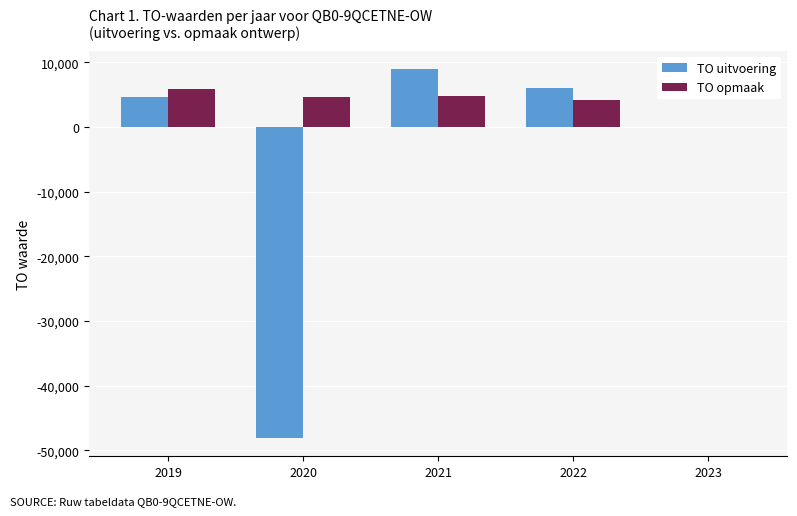

Count the number of data series in this chart.

2